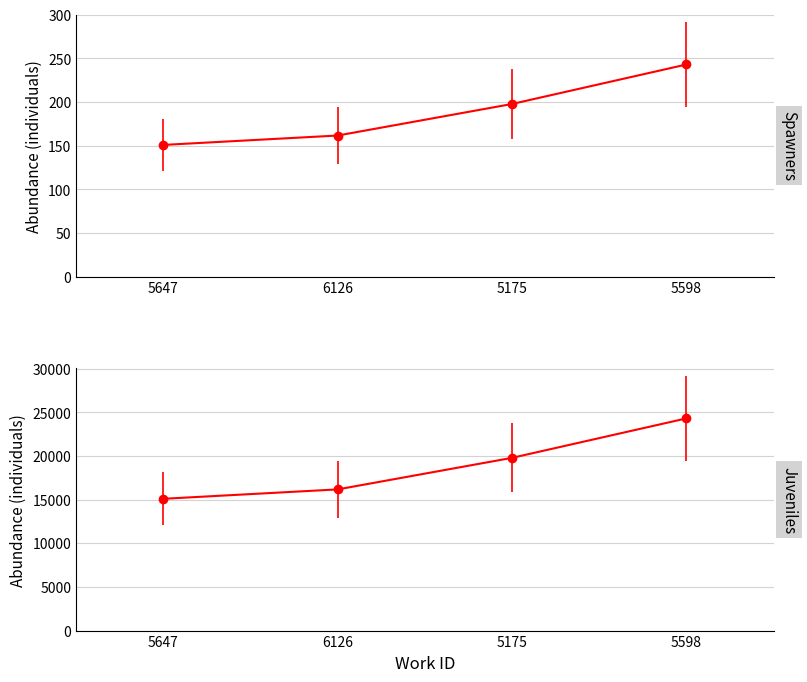

What is the difference between the values at 6126 and 5175?

36.1